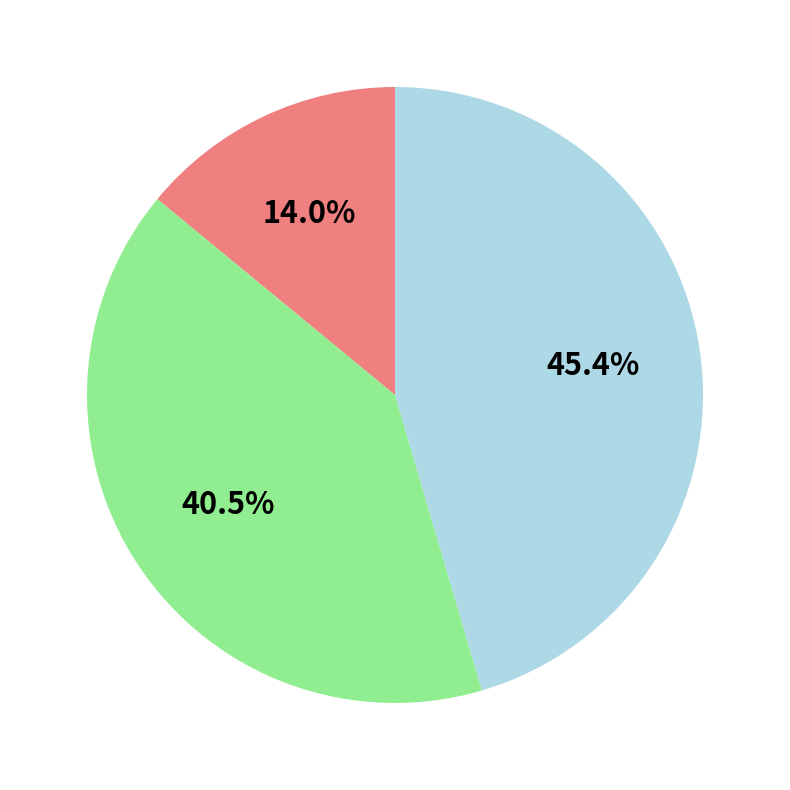

How many segments does this pie chart have?

3